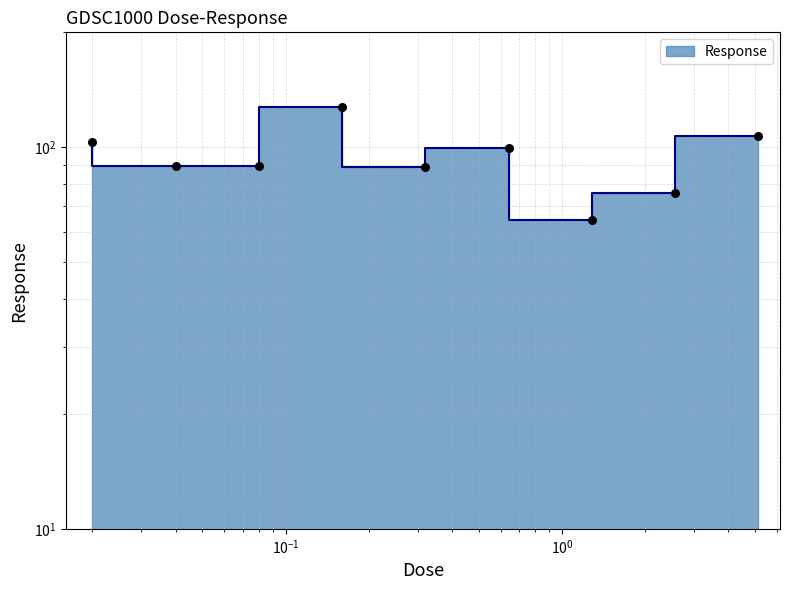

Which has a higher value, 0.16 or 0.04?

0.16